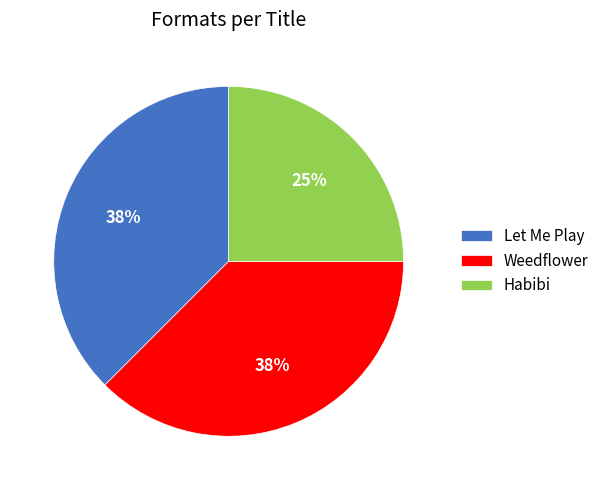

What is the smallest slice in the pie chart?

Habibi